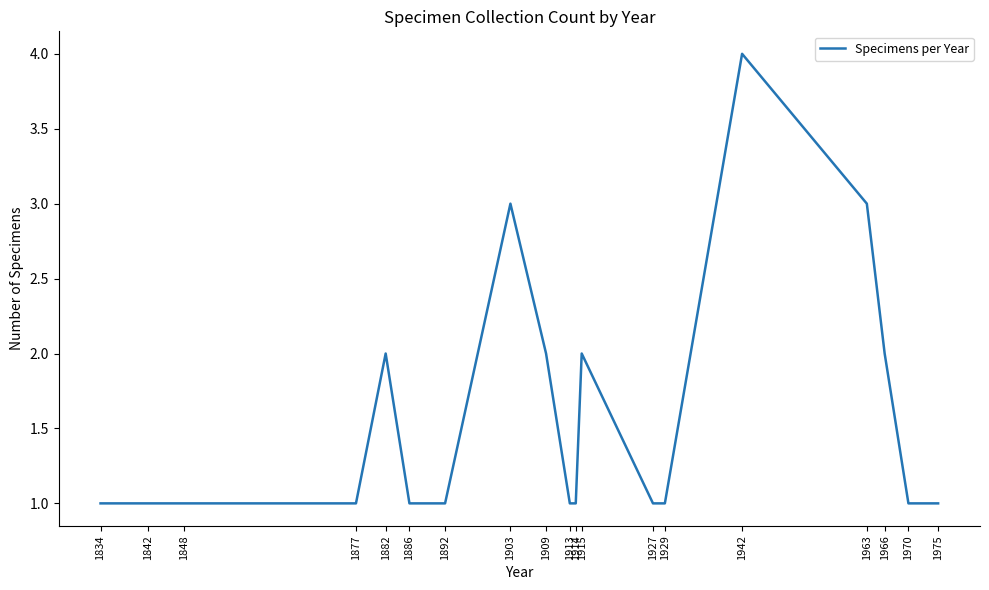

Approximately how many times larger is the value at 1942 compared to 1892?

4.0